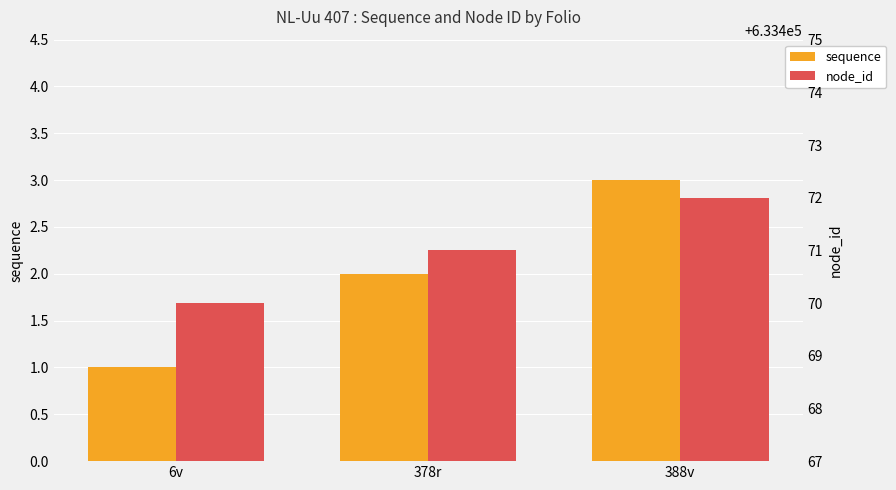

True or false: node_id has a value of 1040616 at 378r.

False